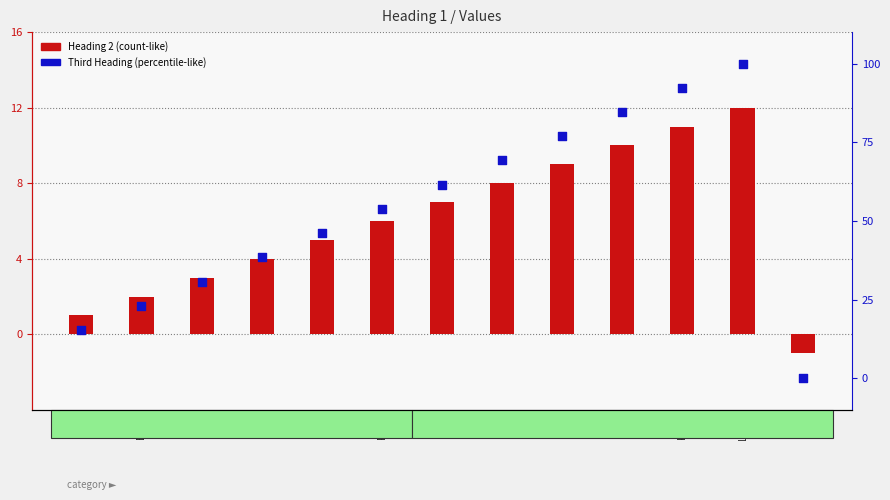

Which series has the largest Y range (max minus min)?

Third Heading (percentile-like)